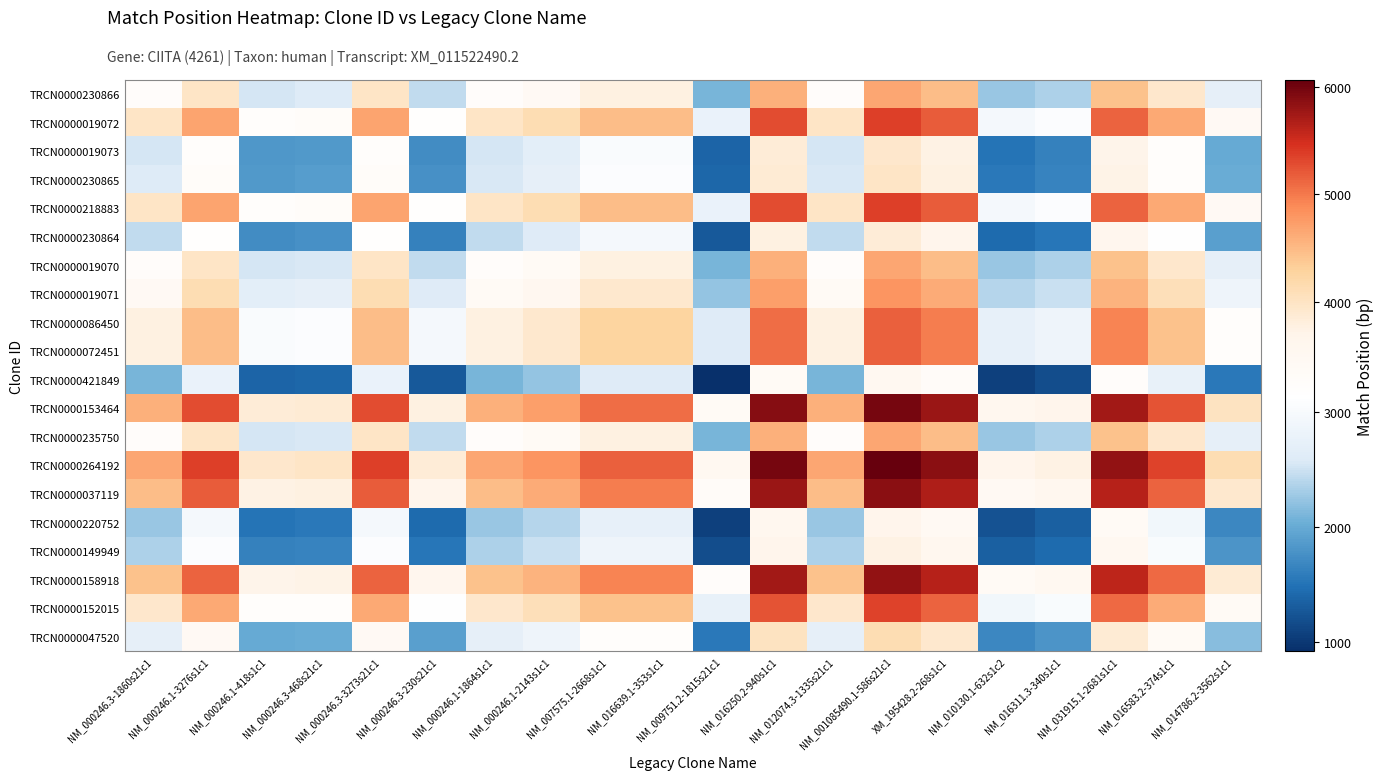

What is the total value across all series at NM_000246.1-1864s1c1?

67786.0